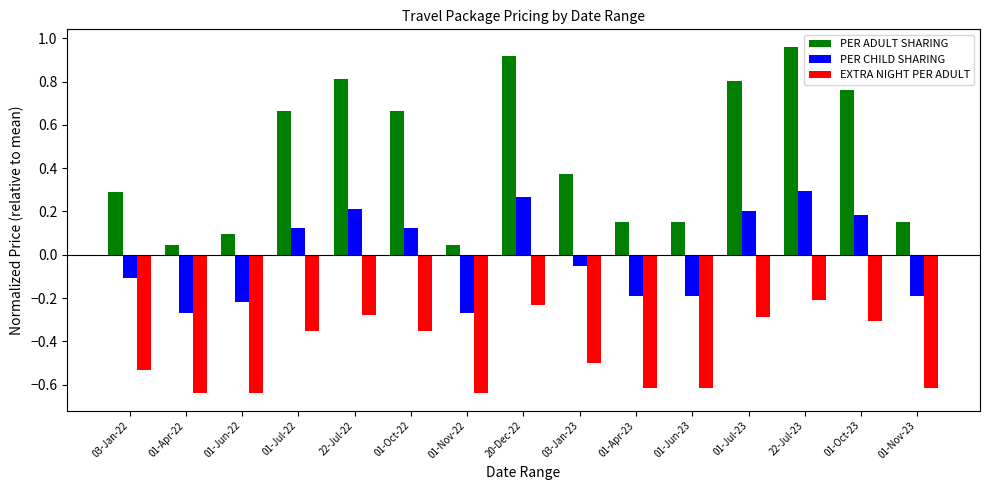

True or false: EXTRA NIGHT PER ADULT has a value of -0.3 at 01-Oct-23.

True